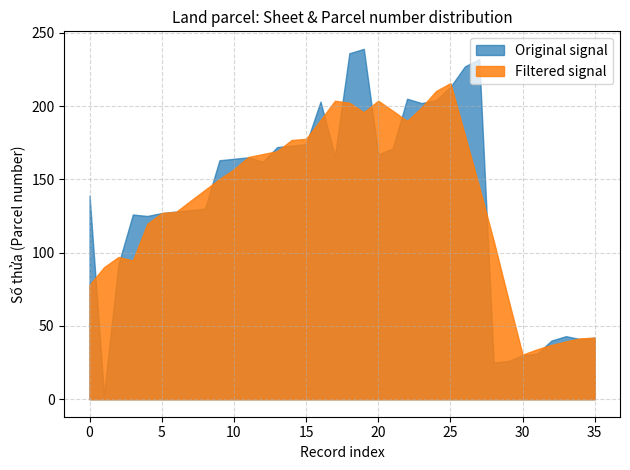

Rank the series at 96 from highest to lowest value.

Original signal, Filtered signal